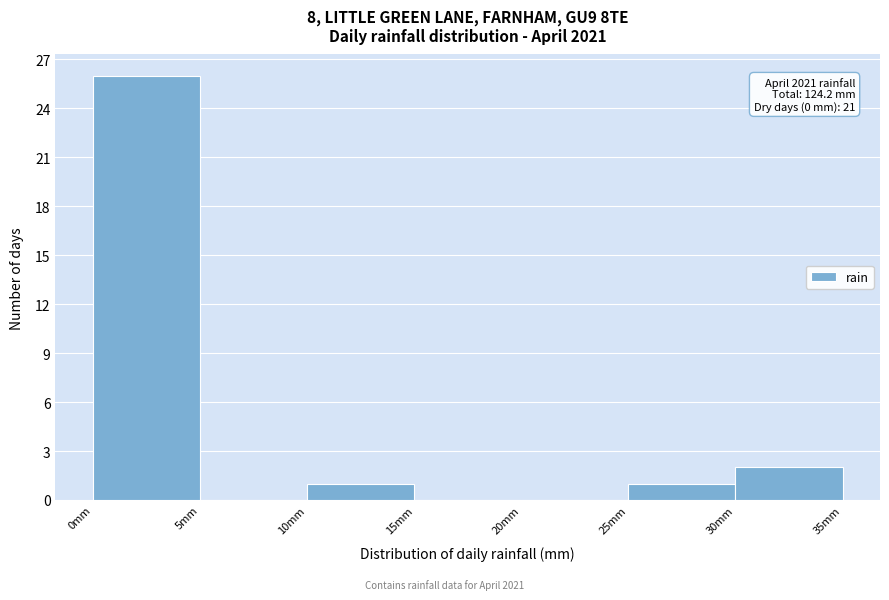

Over which range of the x-axis is the bar tallest?

0 to 5